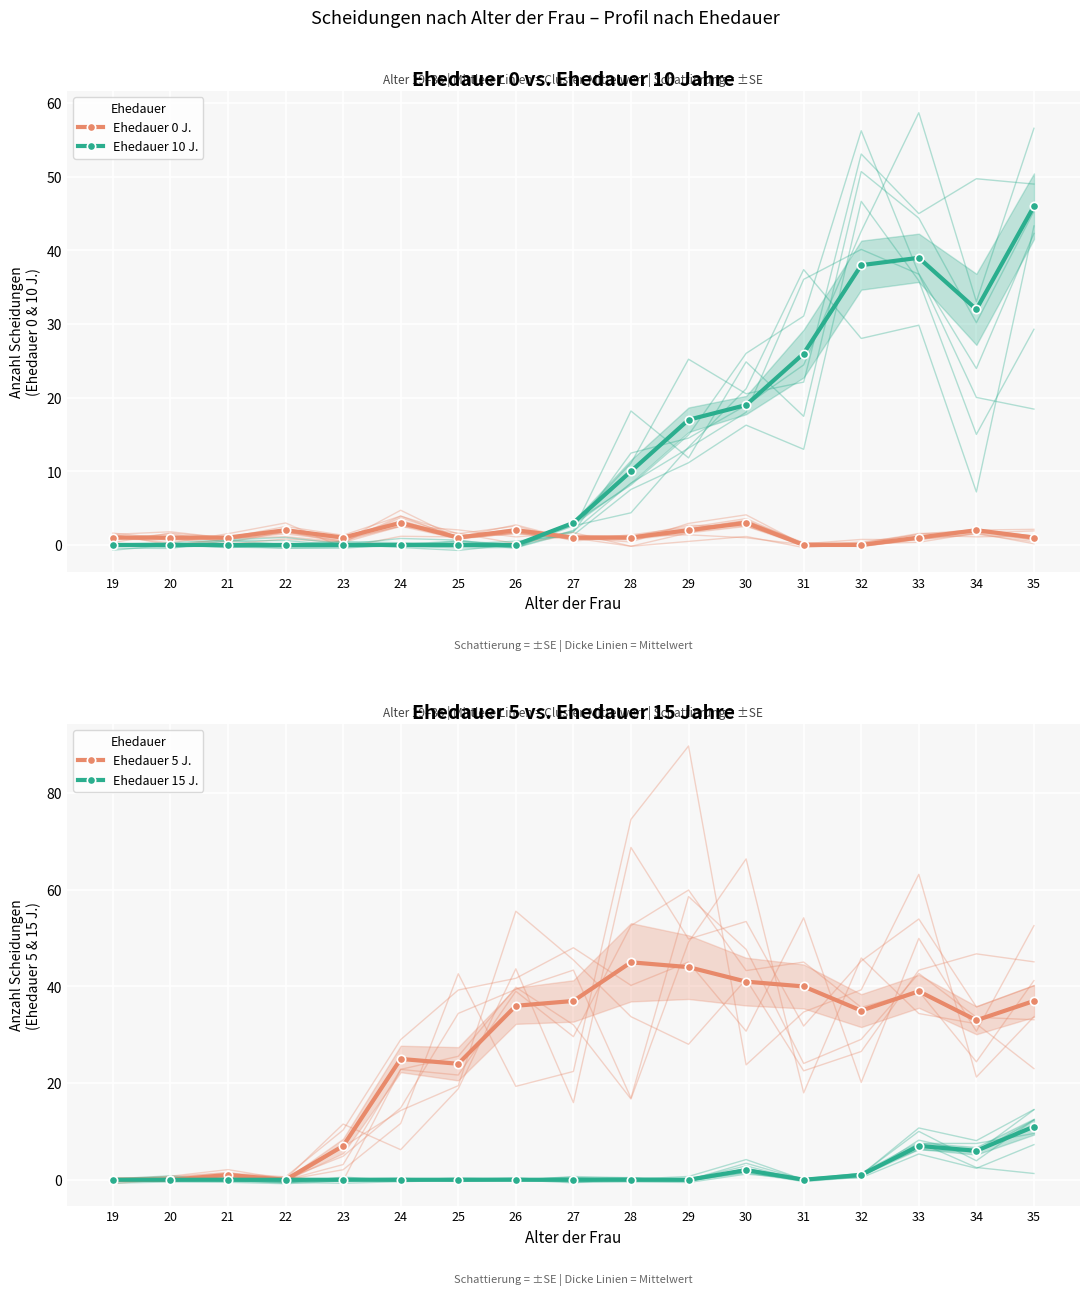

Reading left to right, extract all data points from this chart.

Ehedauer 0 J.: 1	1	1	2	1	3	1	2	1	1	2	3	0	0	1	2	1
Ehedauer 10 J.: 0	0	0	0	0	0	0	0	3	10	17	19	26	38	39	32	46
Ehedauer 5 J.: 0	0	1	0	7	25	24	36	37	45	44	41	40	35	39	33	37
Ehedauer 15 J.: 0	0	0	0	0	0	0	0	0	0	0	2	0	1	7	6	11